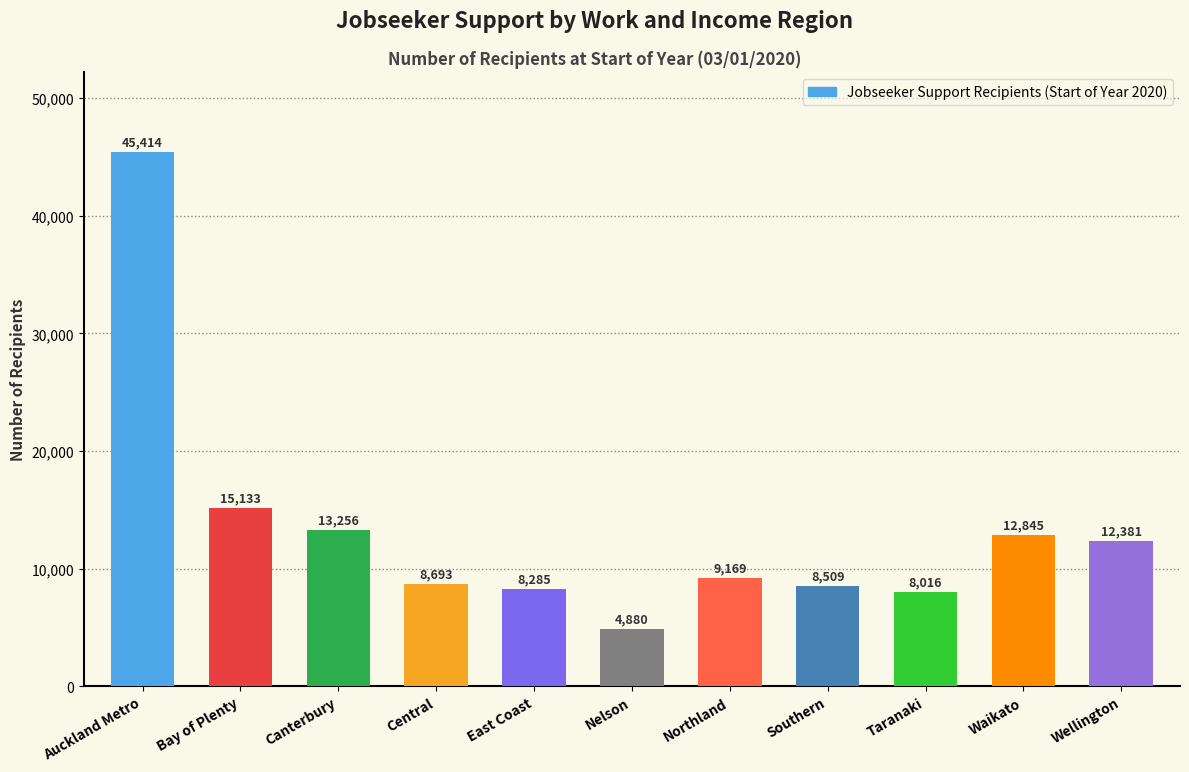

What is the approximate value at Auckland Metro, to the nearest 50?

45400